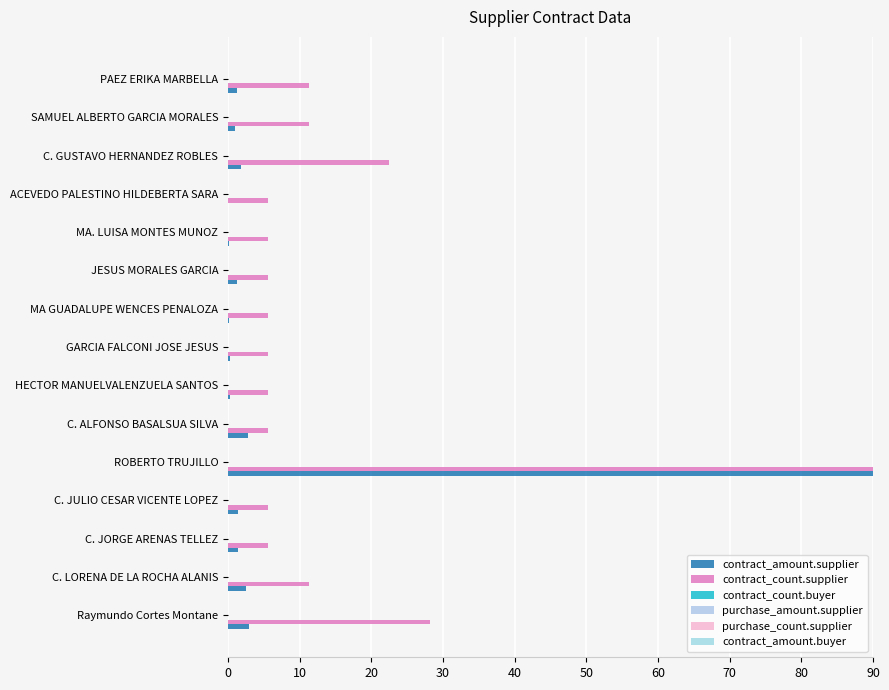

How many categories are shown in the chart?

15